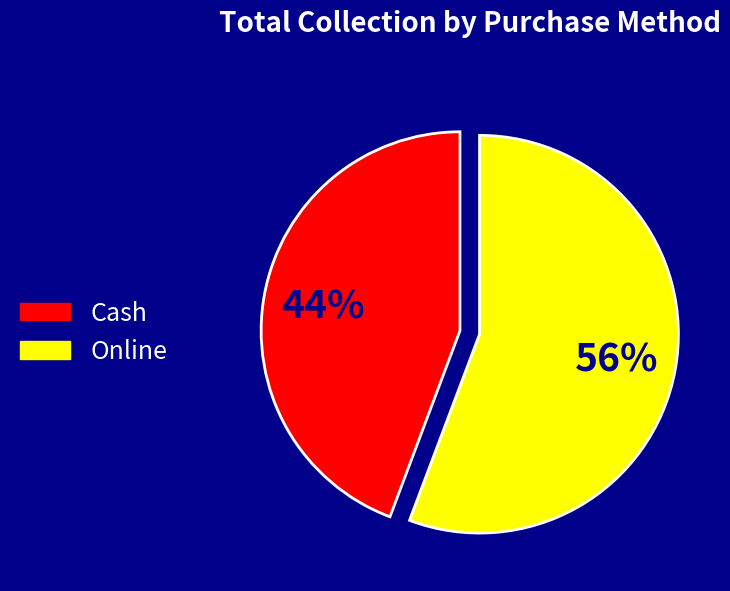

How many segments does this pie chart have?

2